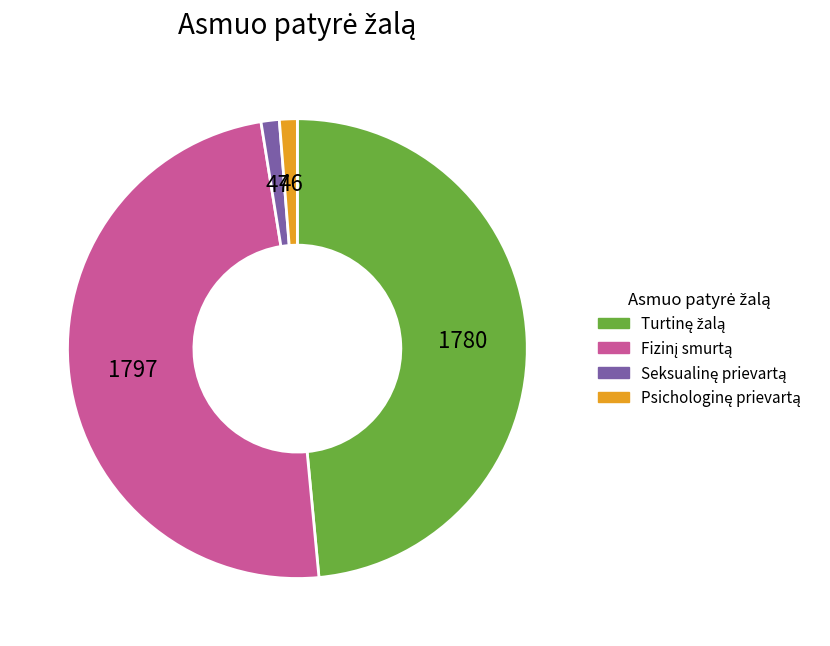

Is there a majority slice in this chart?

No